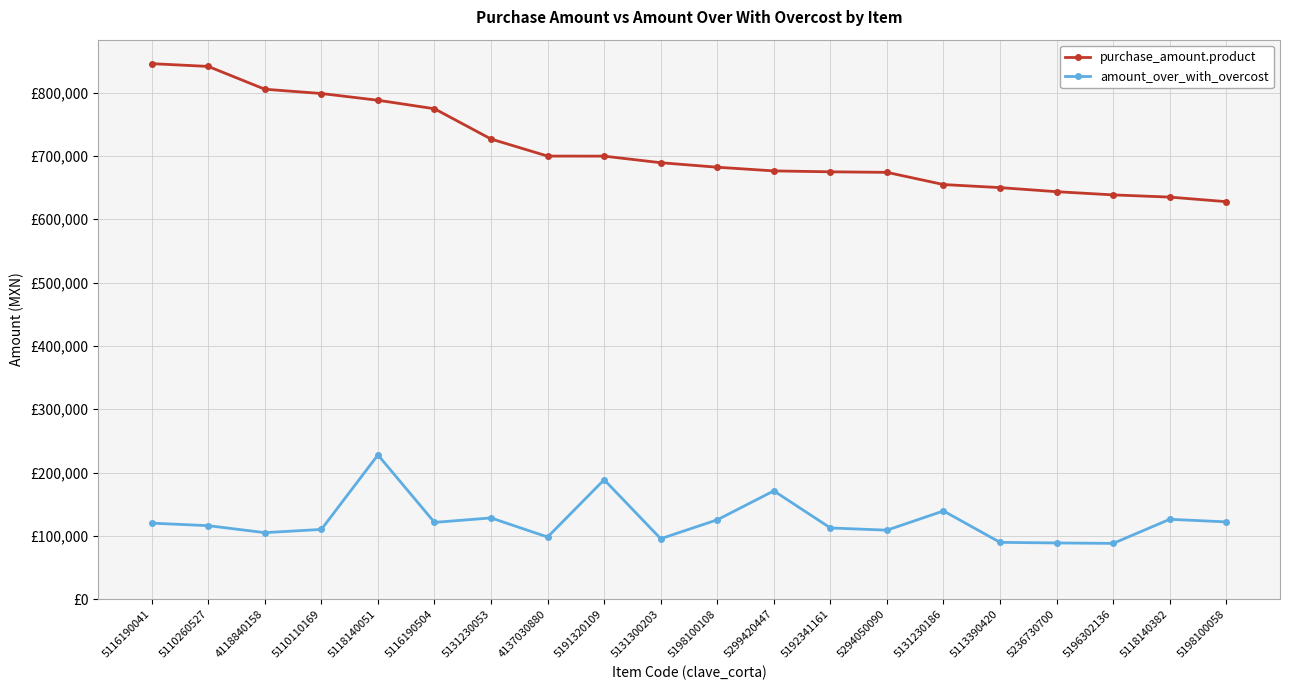

At which category does amount_over_with_overcost reach its first local peak?

5118140051